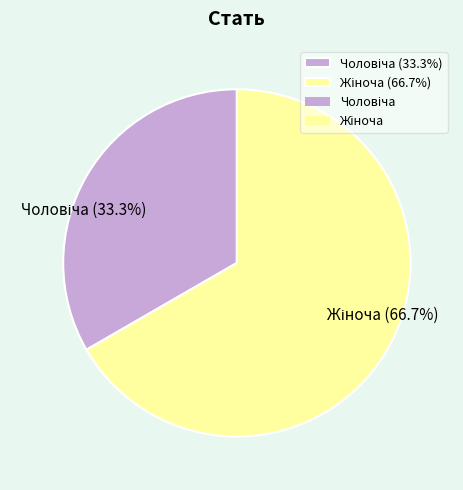

Does any single category account for the majority?

Yes